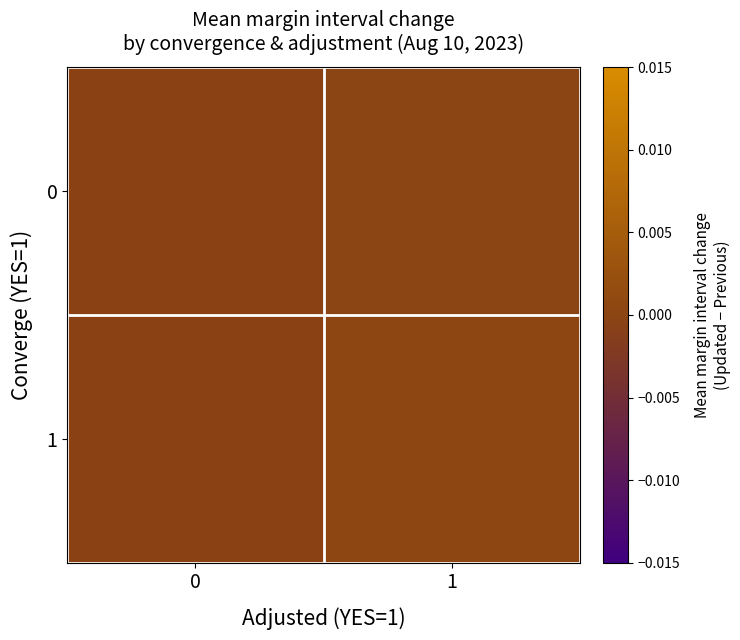

List the series in order of their peak value, lowest first.

0, 1